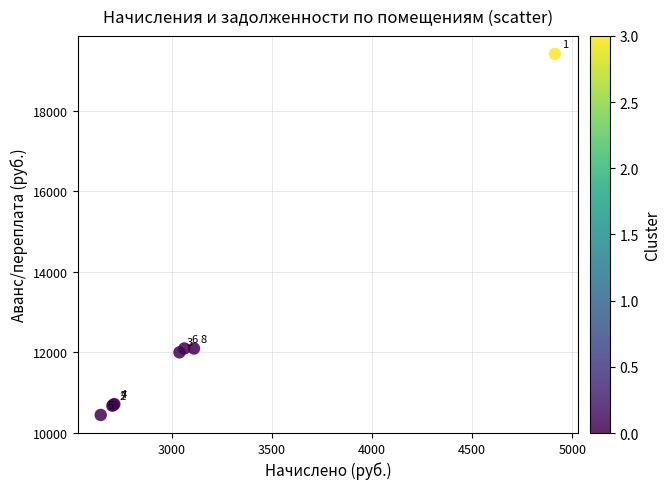

What Y value in the scatter plot is closest to 14928?

12096.0